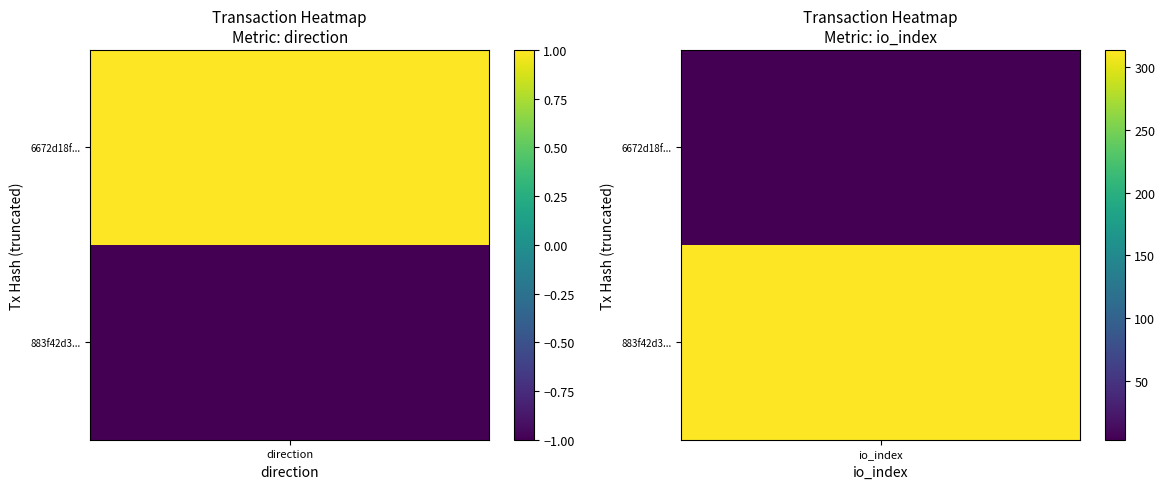

Reading right to left, what are all the values shown in this chart?

883f42d347da2ef78604a5104dcd3ff2bab45ad: 314	-1
6672d18fc6dd34de095b87e6dfd7123124a0edc: 3	1